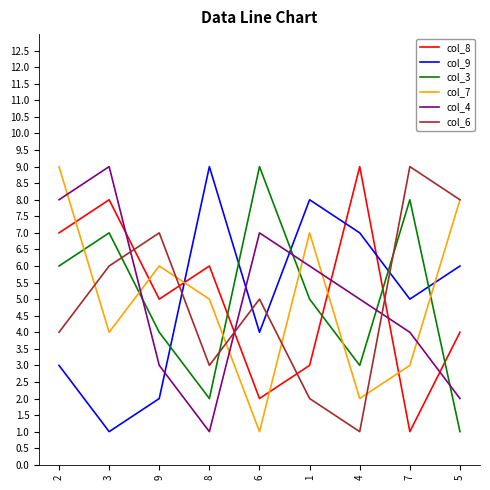

Which series changed the most between 2 and 9?

col_4